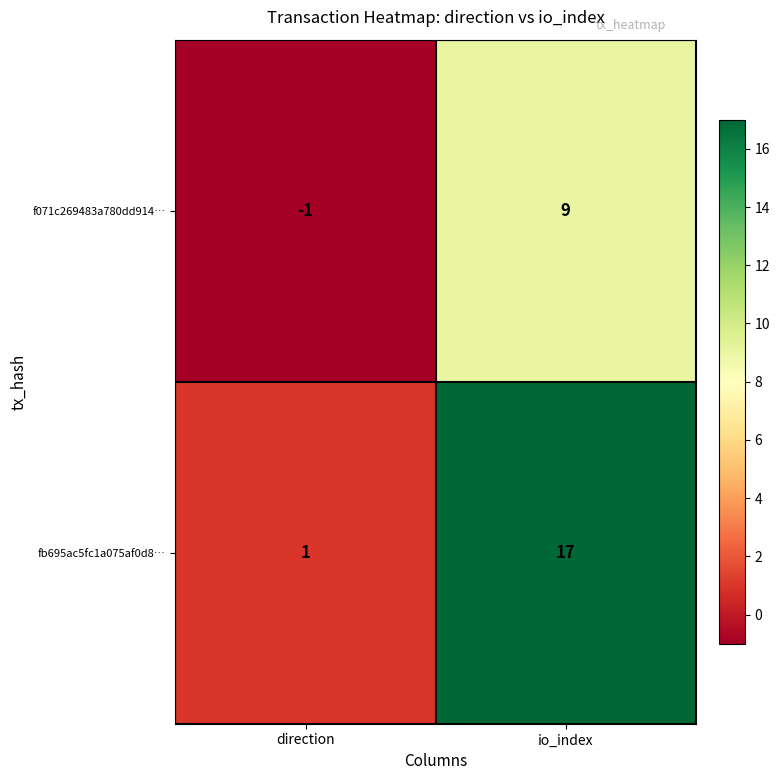

The f071c269483a780dd914… series shows -1 at direction. True or false?

True